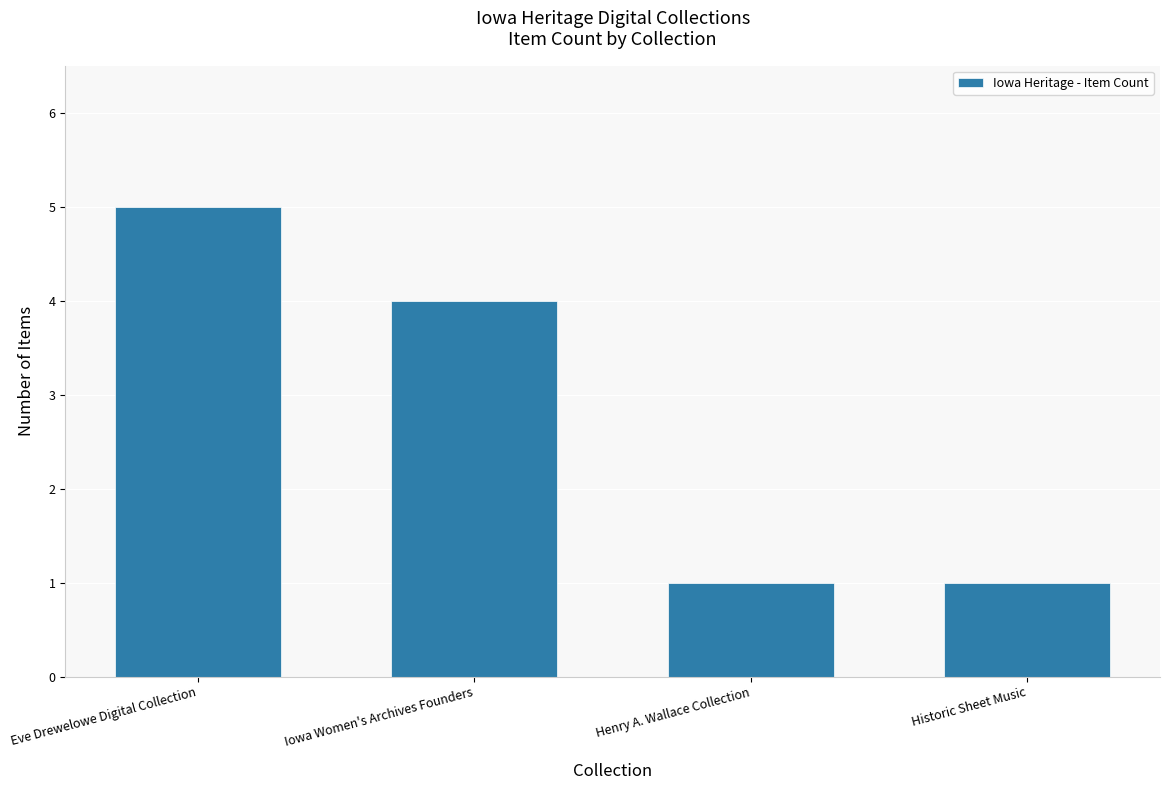

How many values are below 4?

2